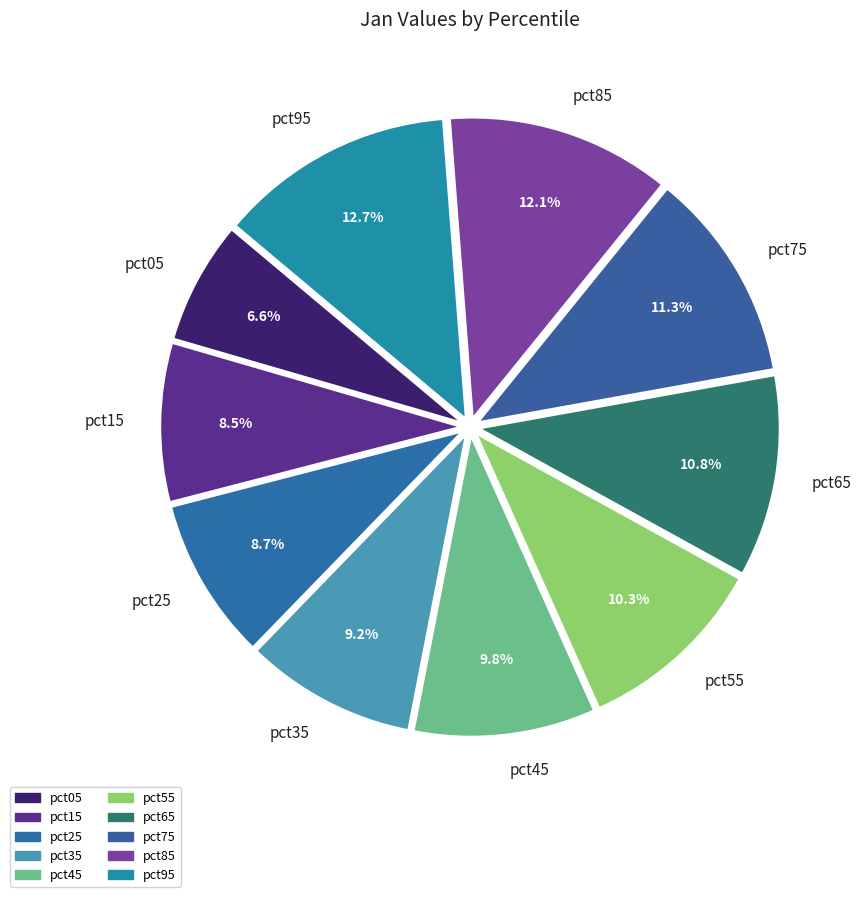

To the nearest percent, what portion does pct25 represent?

9%